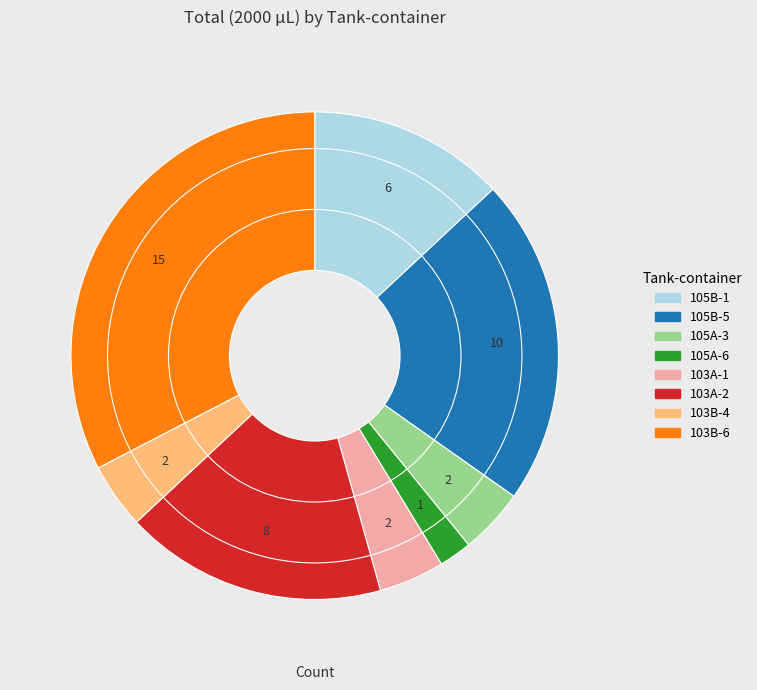

True or false: 103A-1 accounts for 4% of the total.

True